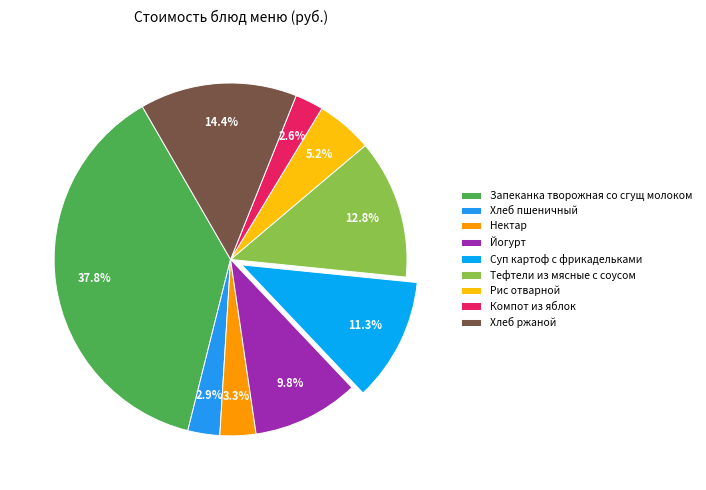

True or false: Хлеб ржаной accounts for 1% of the total.

False